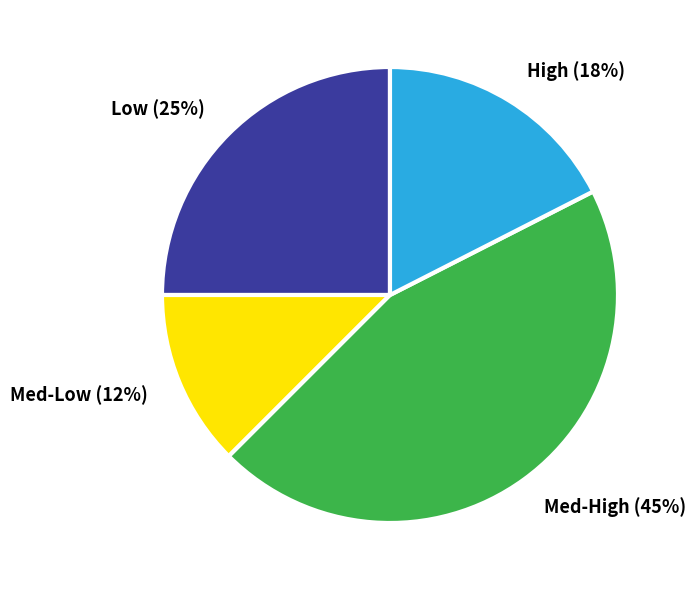

To the nearest percent, what percentage of the pie is Med-High (45%)?

45%